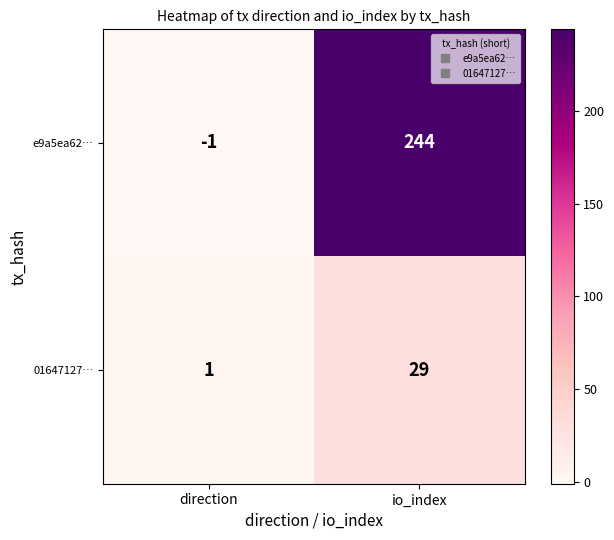

At which category is the sum across all series the highest?

io_index